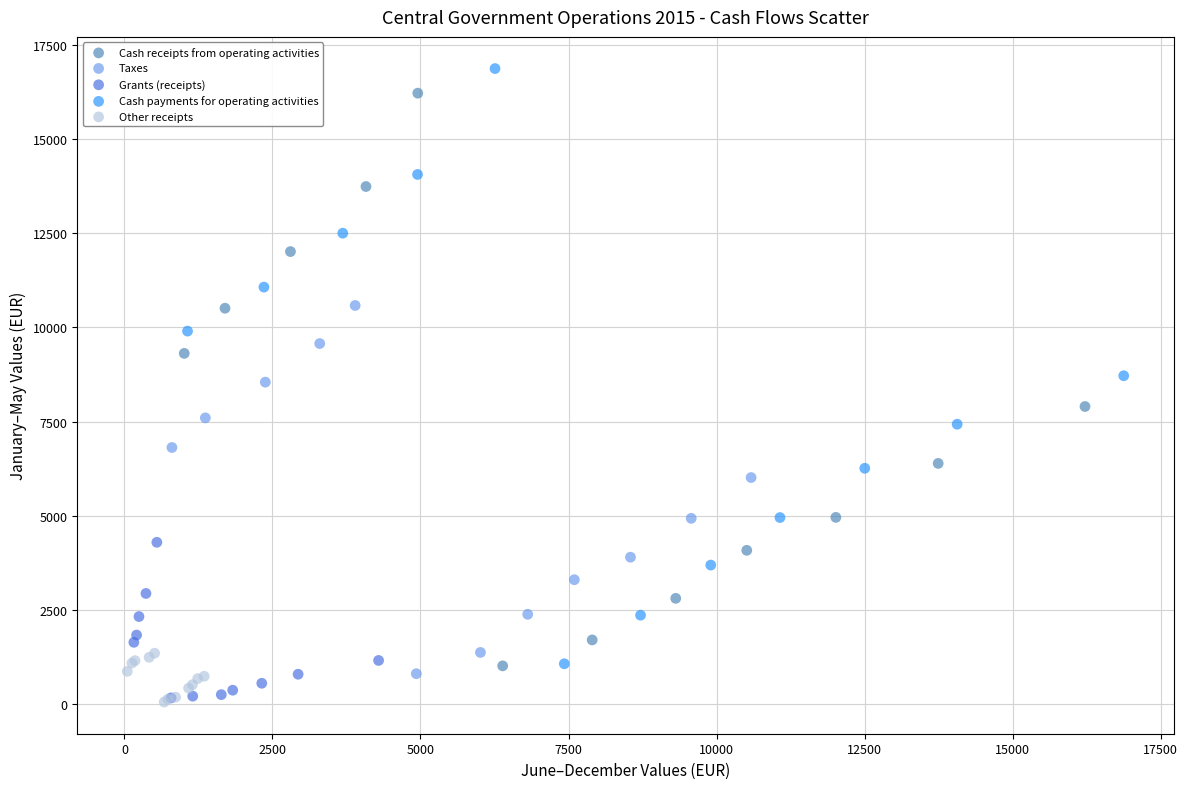

Which series has the largest Y range (max minus min)?

Cash payments for operating activities